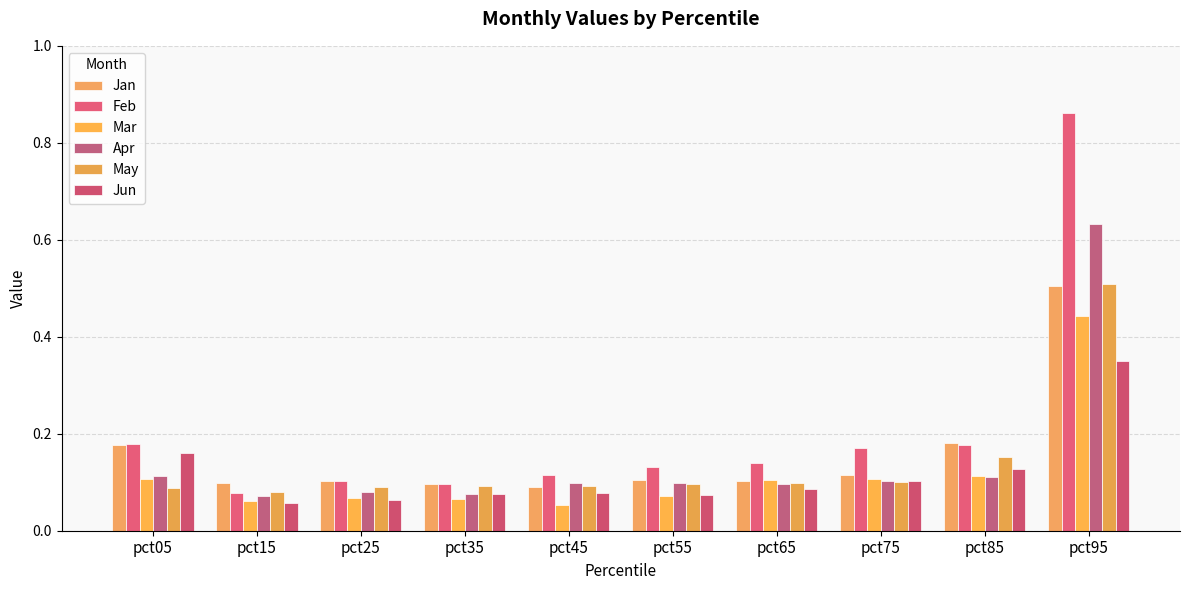

Rank the series by their maximum value, from lowest to highest.

Jun, Mar, Jan, May, Apr, Feb